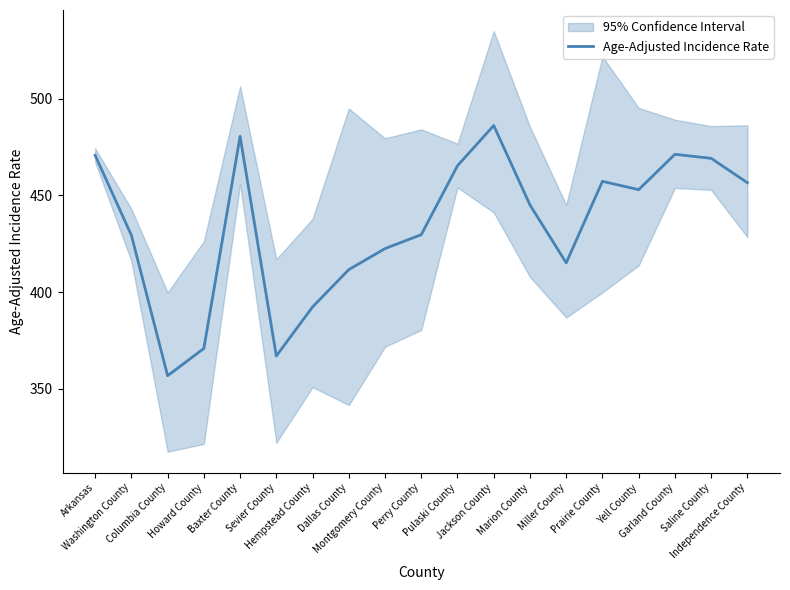

At which category does the data reach its first local valley?

Columbia County